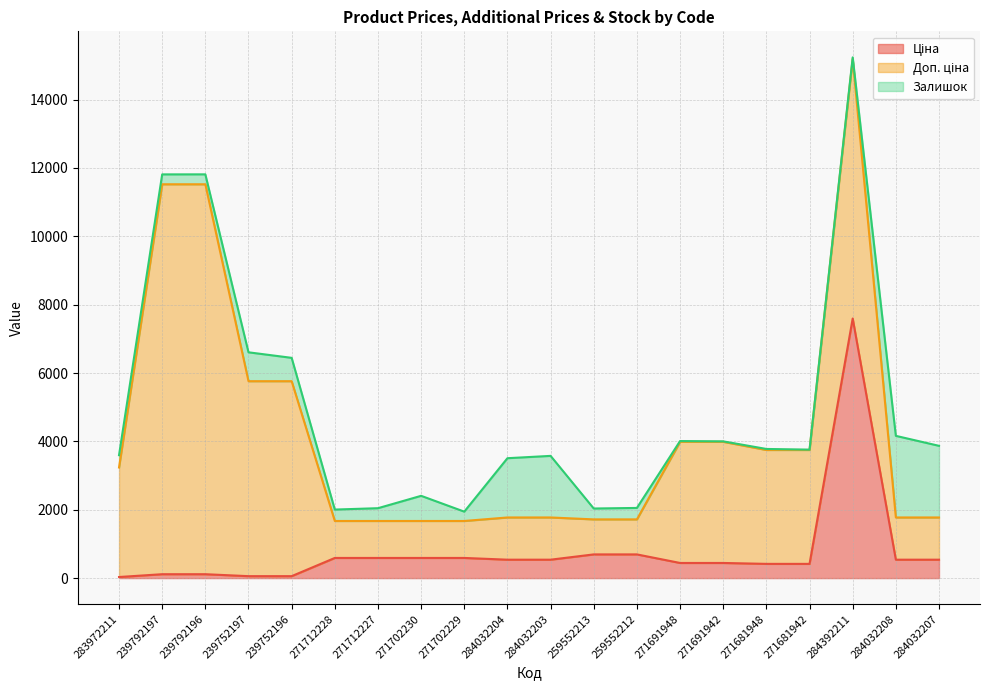

Is it true that Ціна equals 274.5 at 259552212?

False